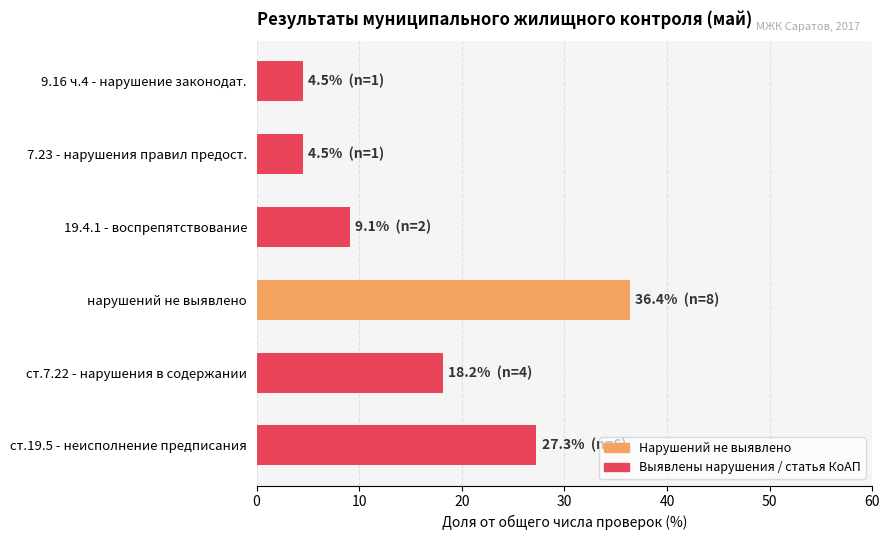

True or false: the data shows 2.6 at 7.23 - нарушения правил предост..

False